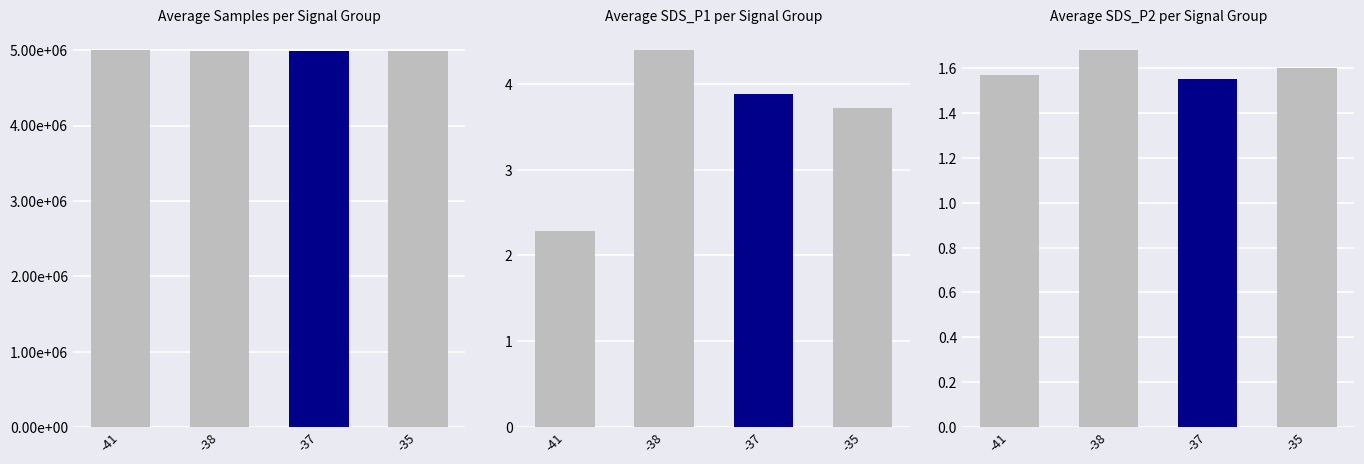

How many groups of bars are there?

4